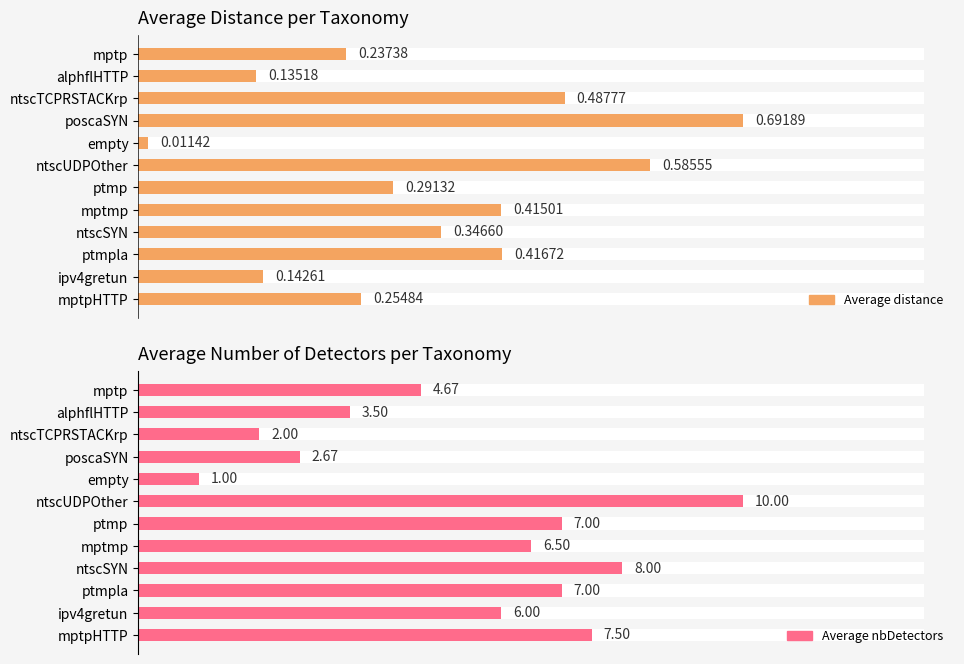

What is the greatest value displayed?

10.0